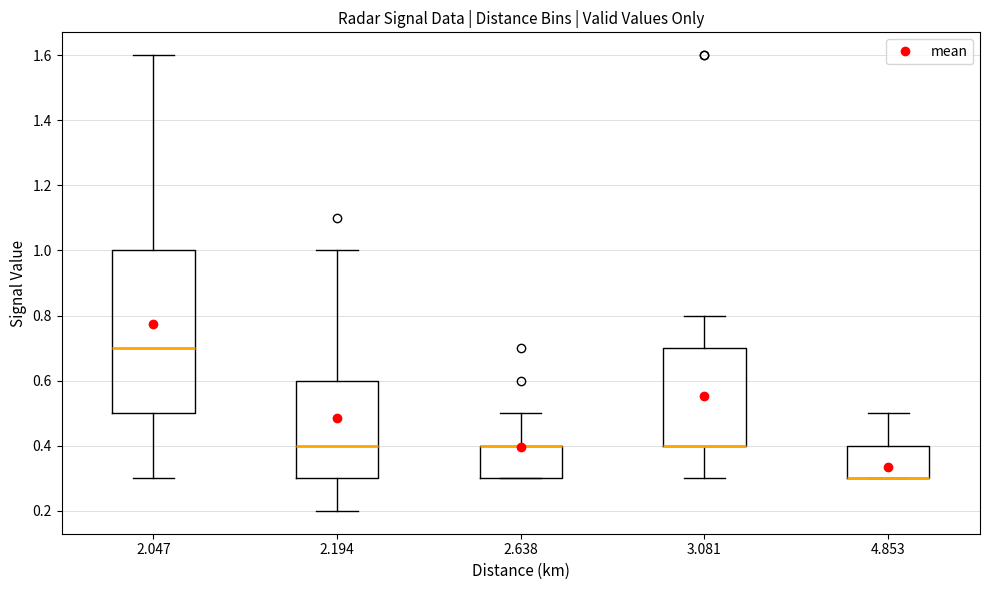

Comparing the boxes themselves (not the whiskers), which one is the tallest?

2.047